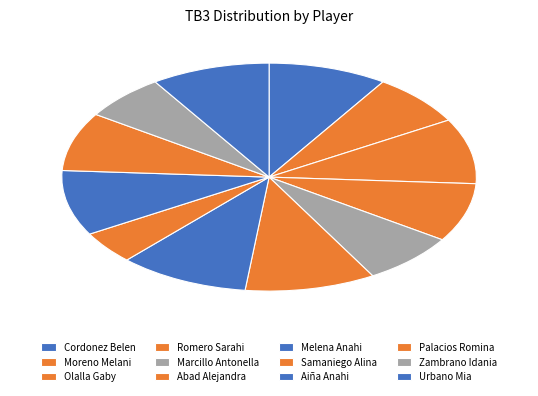

Does any single category account for the majority?

No